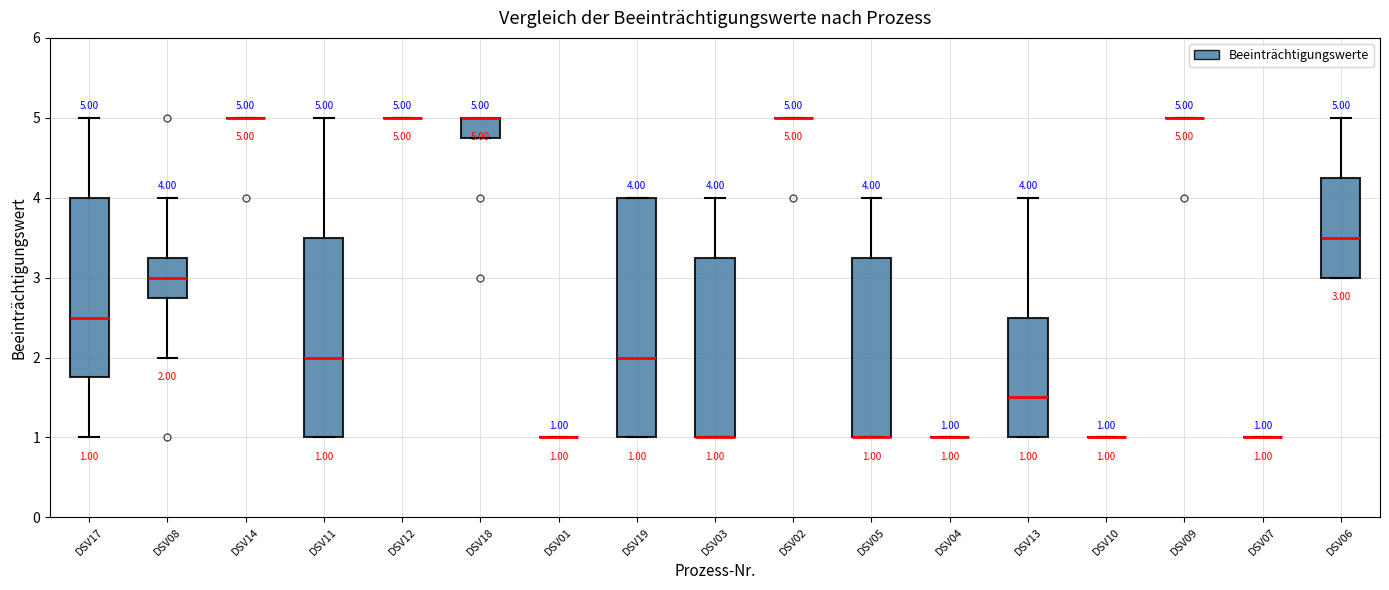

Which box is the tallest, from its lower edge to its upper edge?

DSV19